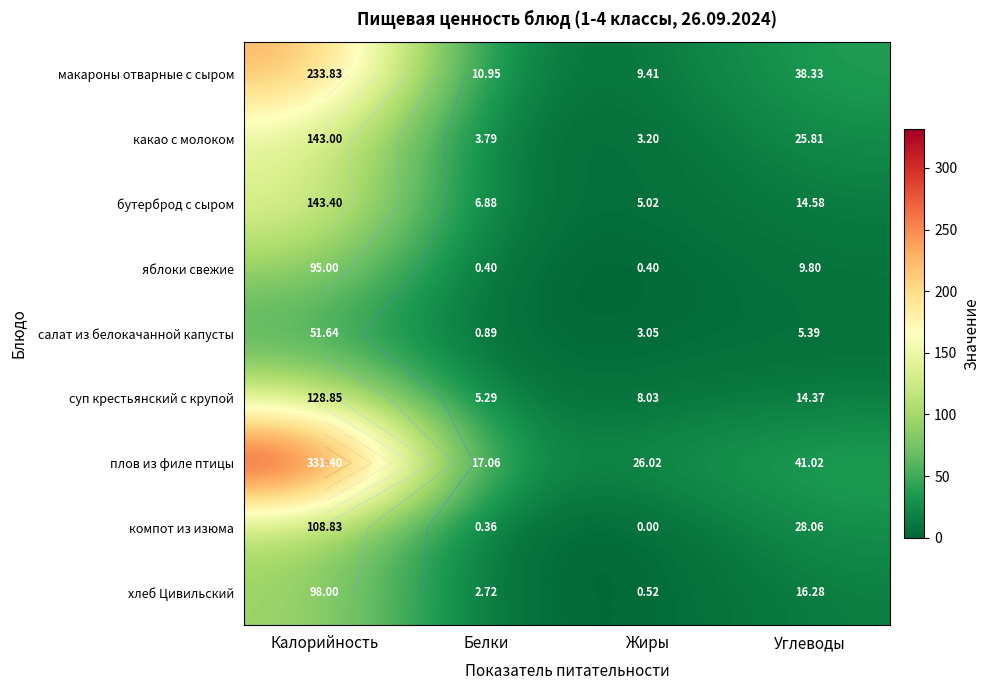

What is the sum of the макароны отварные с сыром values at Жиры and Белки?

20.4